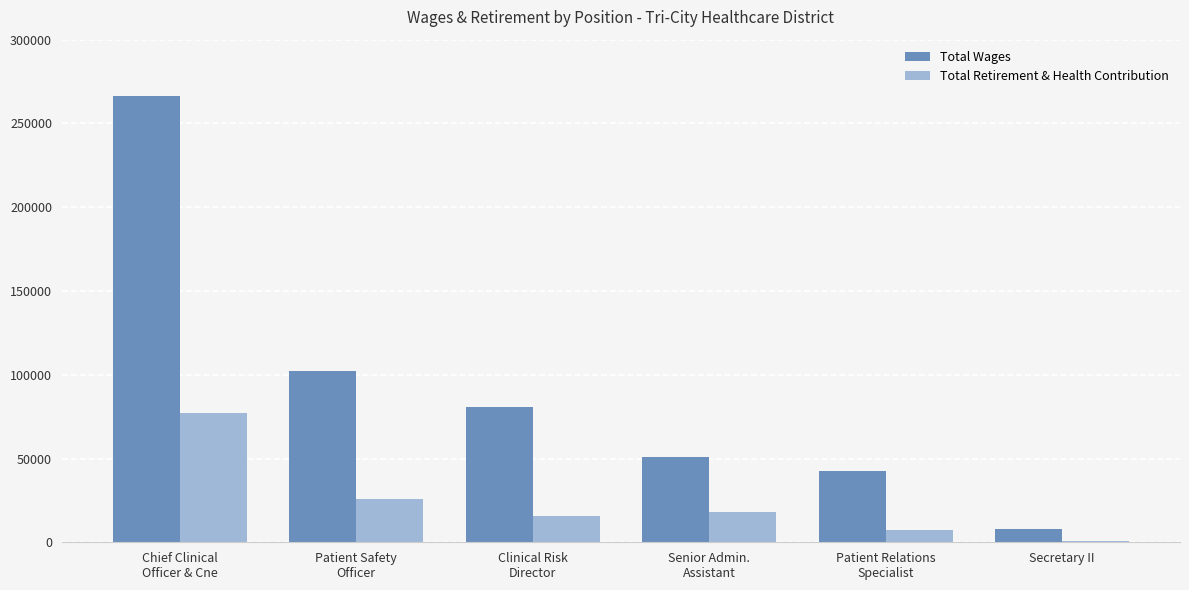

True or false: Total Retirement & Health Contribution has a value of 25563 at Patient Safety
Officer.

True